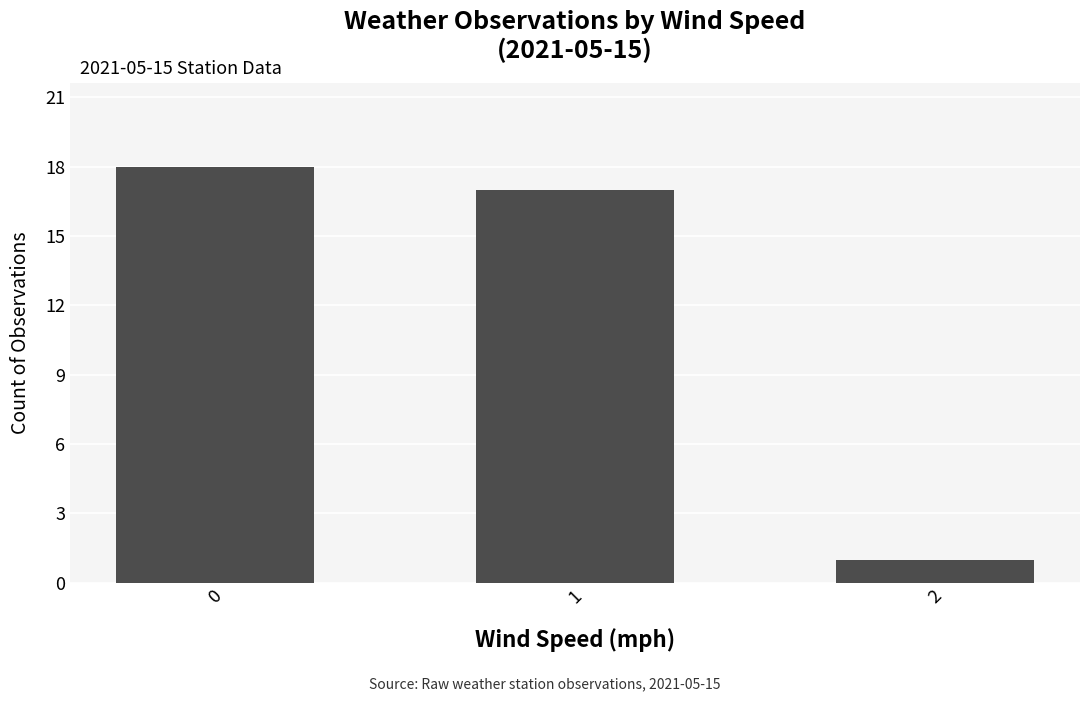

Reading left to right, what are all the values shown in this chart?

18	17	1